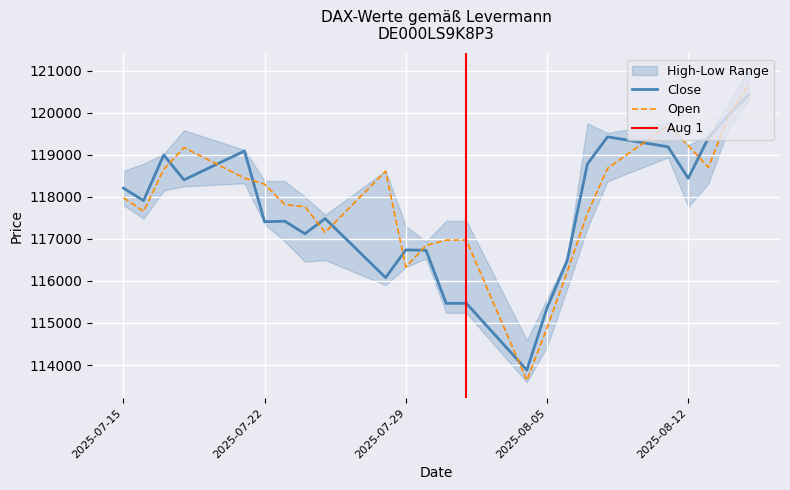

What is the average value of the Close series?

117662